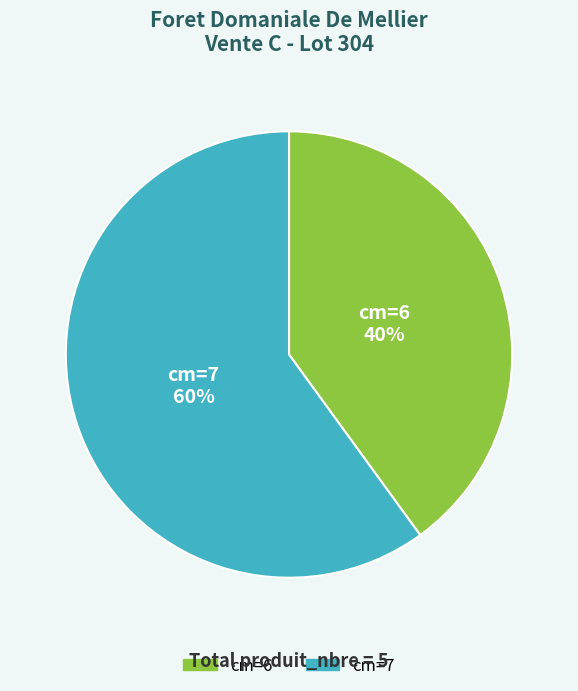

Is there any slice that represents more than half of the pie?

Yes